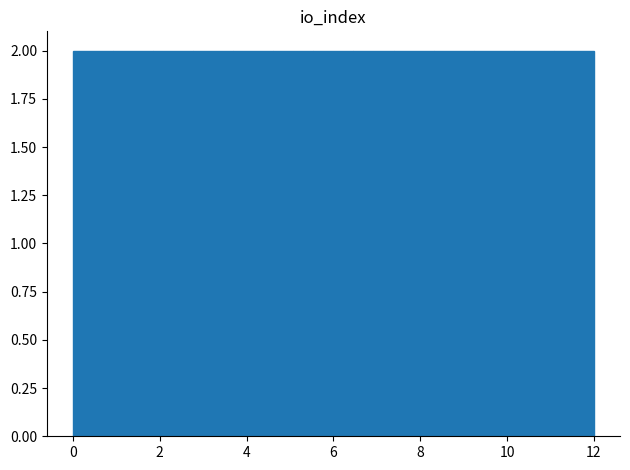

Reading left to right, transcribe this chart: for each bar, give the range it covers on the x-axis and its height. Neither the bar edges nor the heights are printed on the chart, so give them approximately, as read against the axes.

0.0 to 1.0: 2
1.0 to 1.8: 2
1.8 to 2.8: 2
2.8 to 3.6: 2
3.6 to 4.6: 2
4.6 to 5.6: 2
5.6 to 6.4: 2
6.4 to 7.4: 2
7.4 to 8.4: 2
8.4 to 9.2: 2
9.2 to 10.2: 2
10.2 to 11.0: 2
11.0 to 12.0: 2